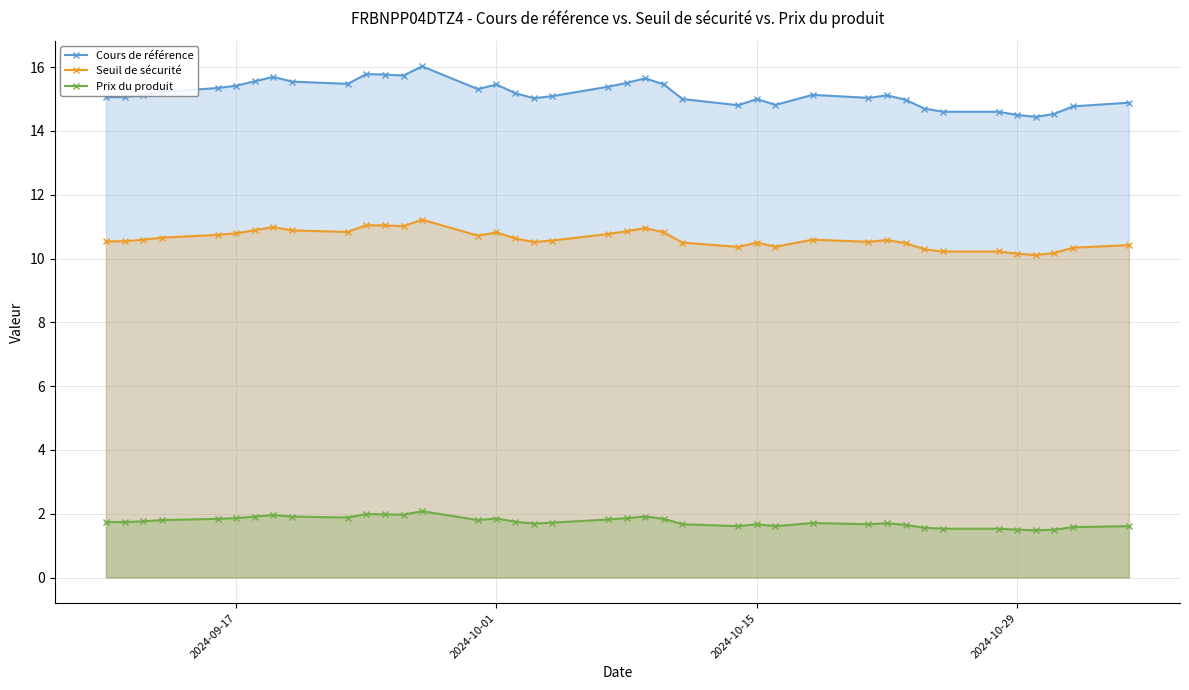

List the series in order of their peak value, highest first.

Cours de référence, Seuil de sécurité, Prix du produit